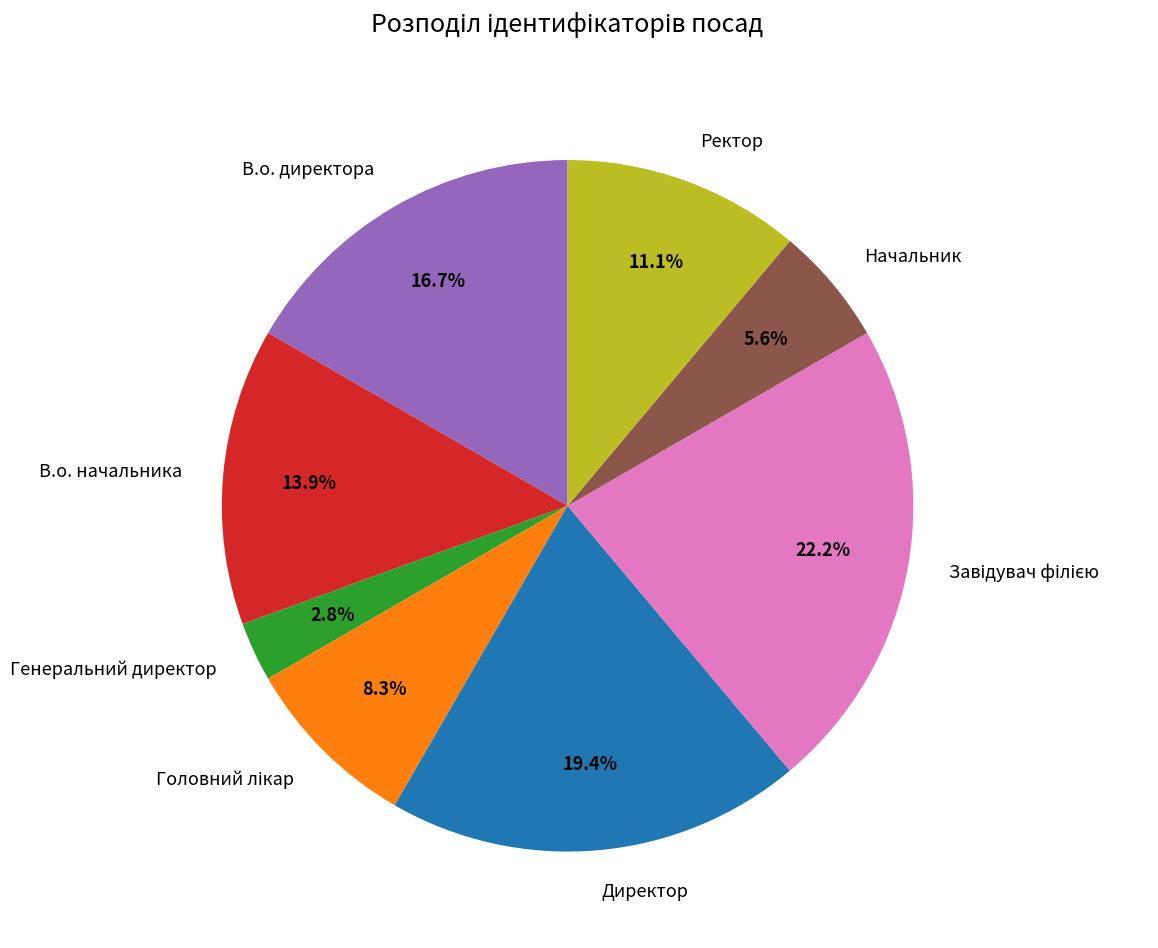

What percentage is the В.о. директора slice, to the nearest percent?

17%